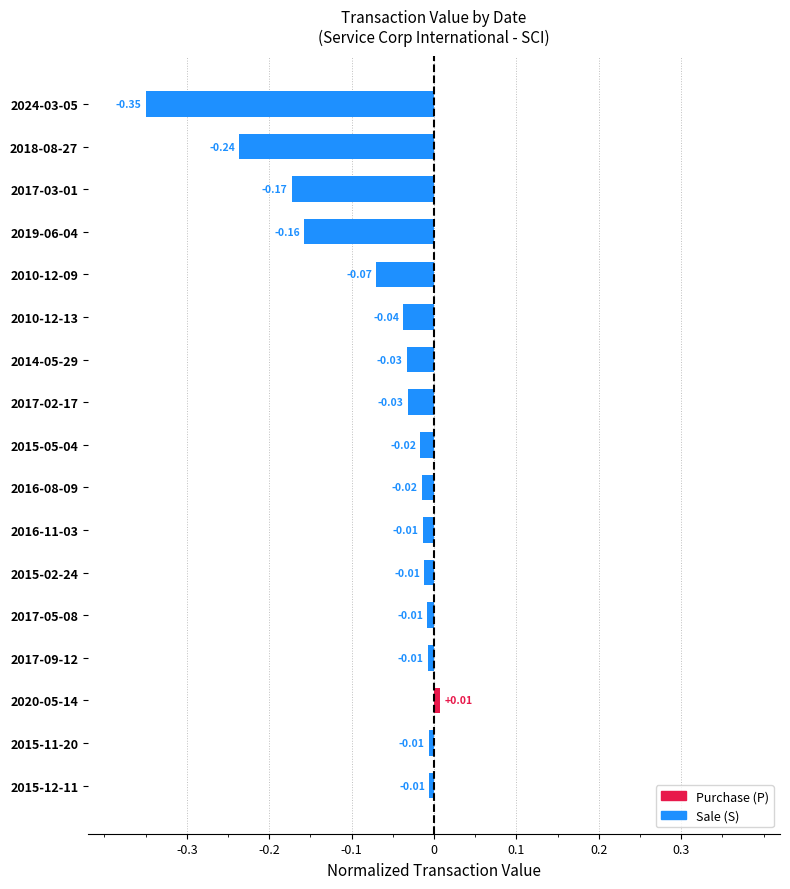

How many positive values are there?

1